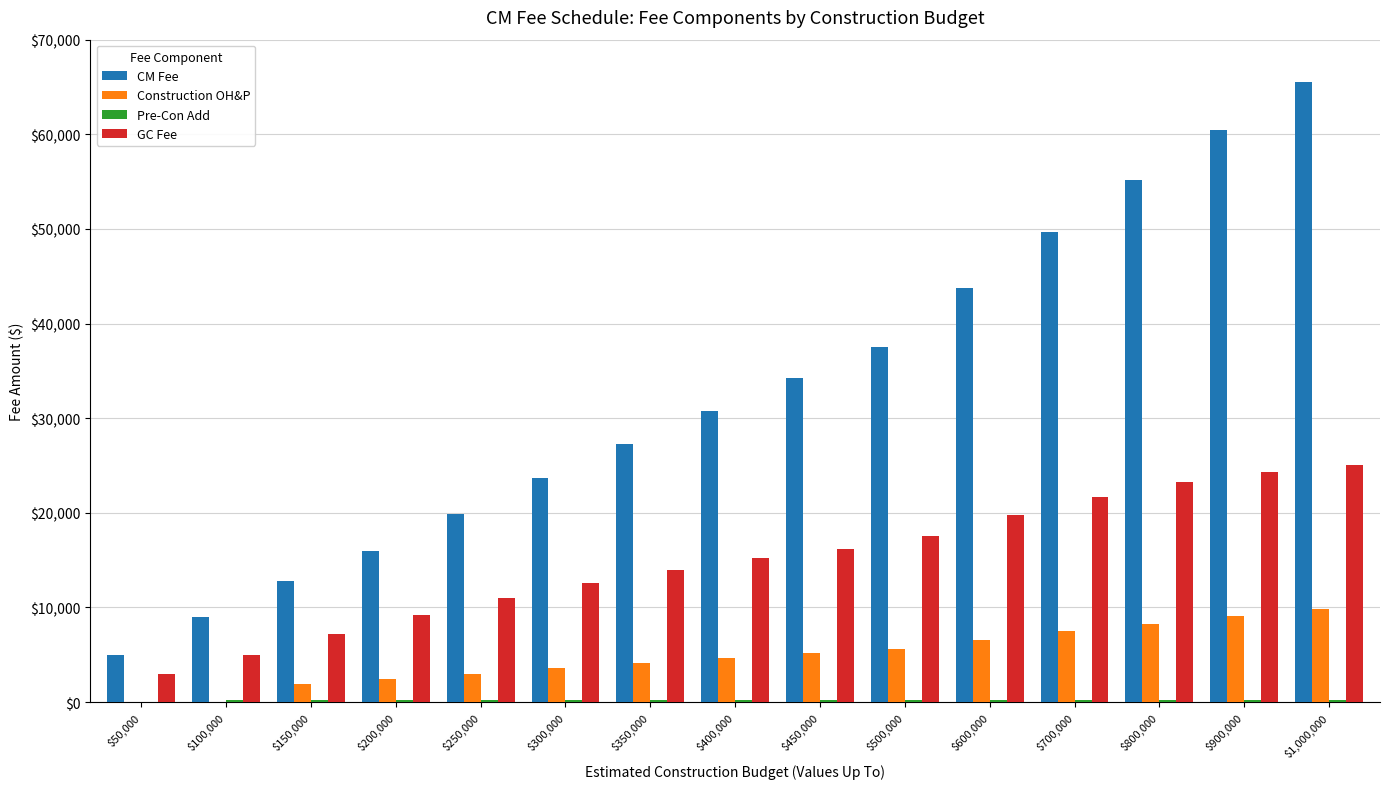

Which category has the highest value in the CM Fee series?

$1,000,000